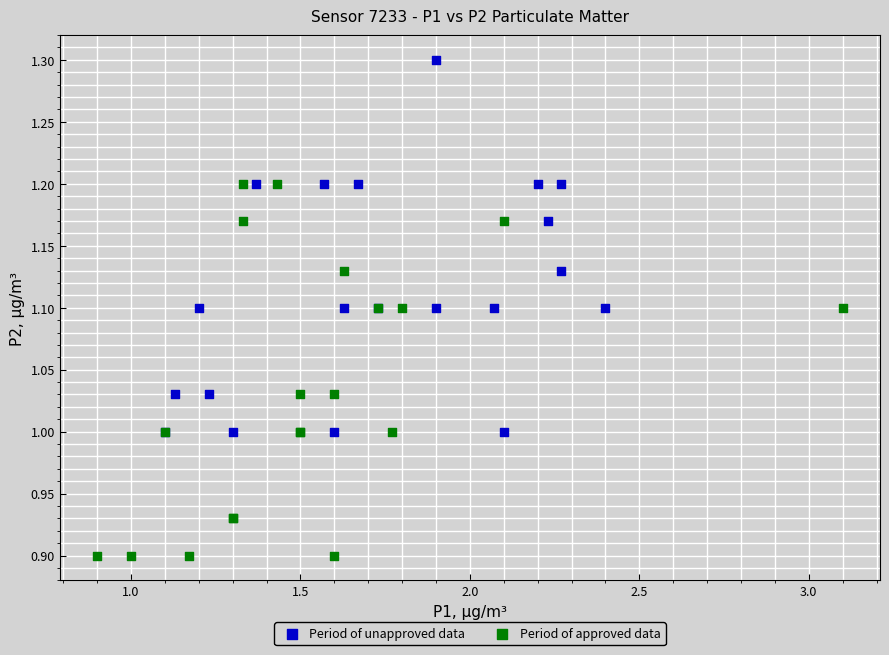

Which series contains the lowest Y value?

Period of approved data